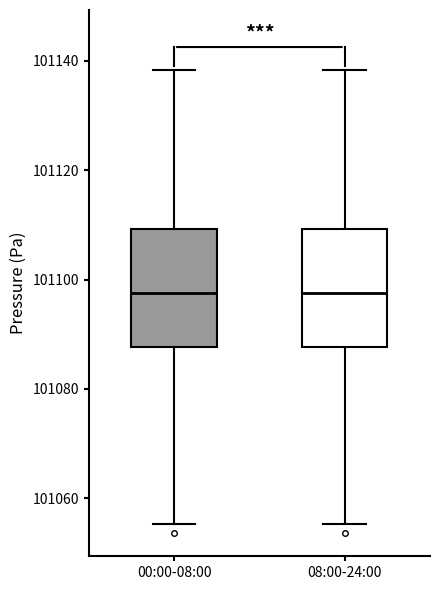

Where does the lower whisker of the box for 00:00-08:00 end on the y-axis? The values are not printed on the chart, so give them approximately, as read against the axis.

101056